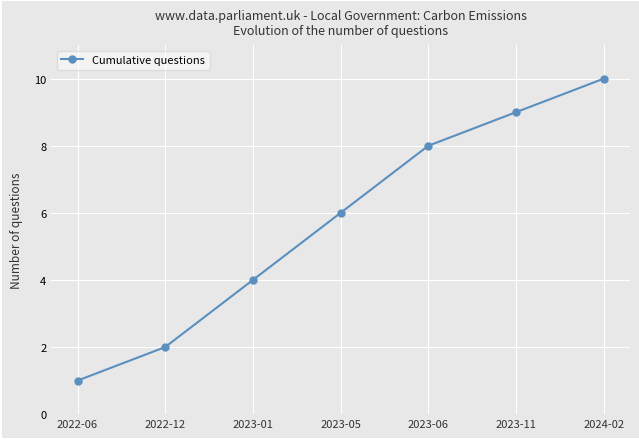

What value does the data have at 2023-11?

9